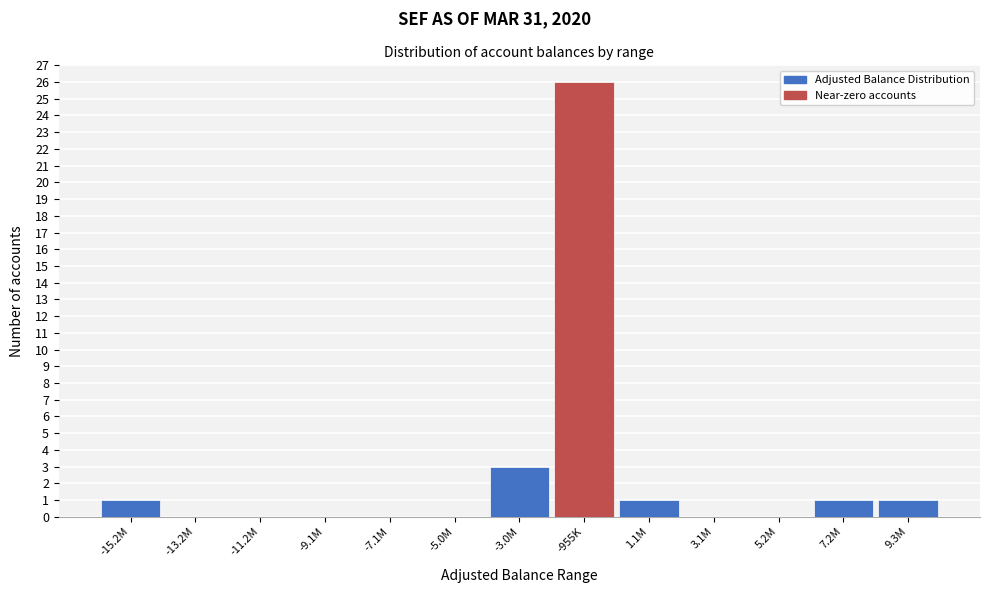

Reading right to left, what are all the values shown in this chart?

9.3M=1	7.2M=1	5.2M=0	3.1M=0	1.1M=1	-955K=26	-3.0M=3	-5.0M=0	-7.1M=0	-9.1M=0	-11.2M=0	-13.2M=0	-15.2M=1